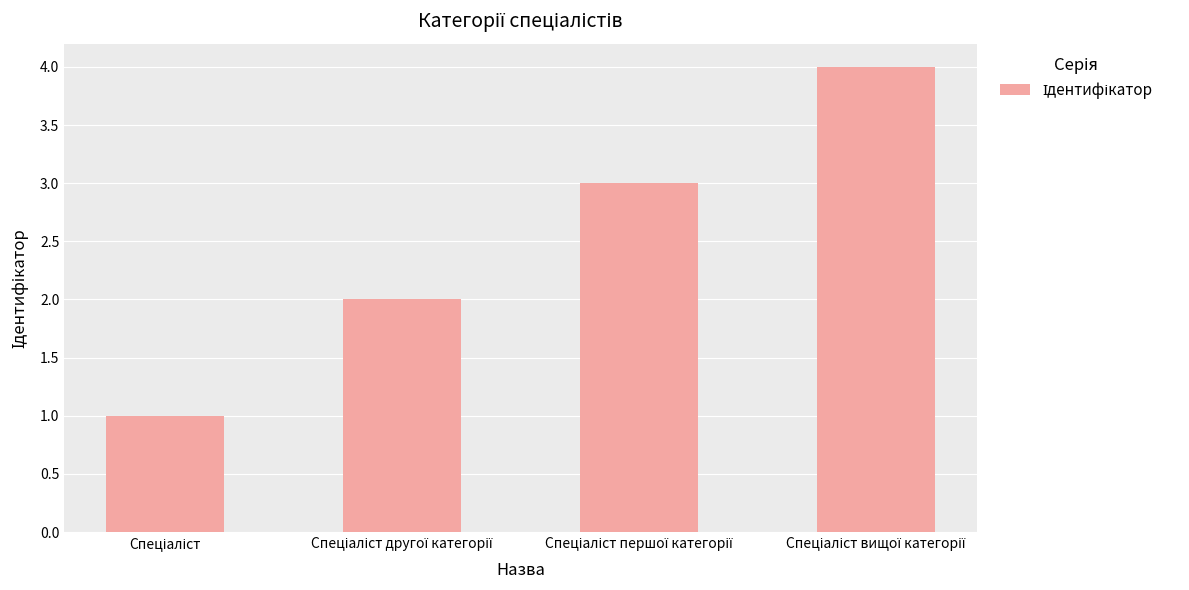

How many data points does each series have?

4